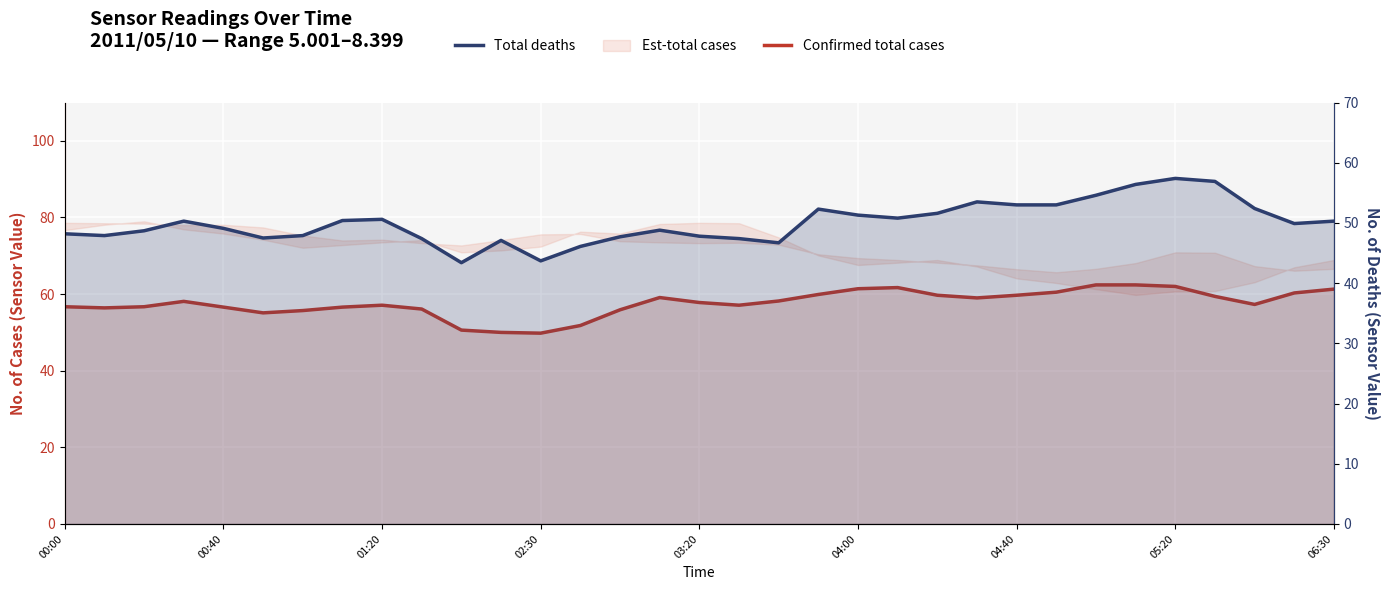

The Total deaths series shows 17.3 at 11. True or false?

False